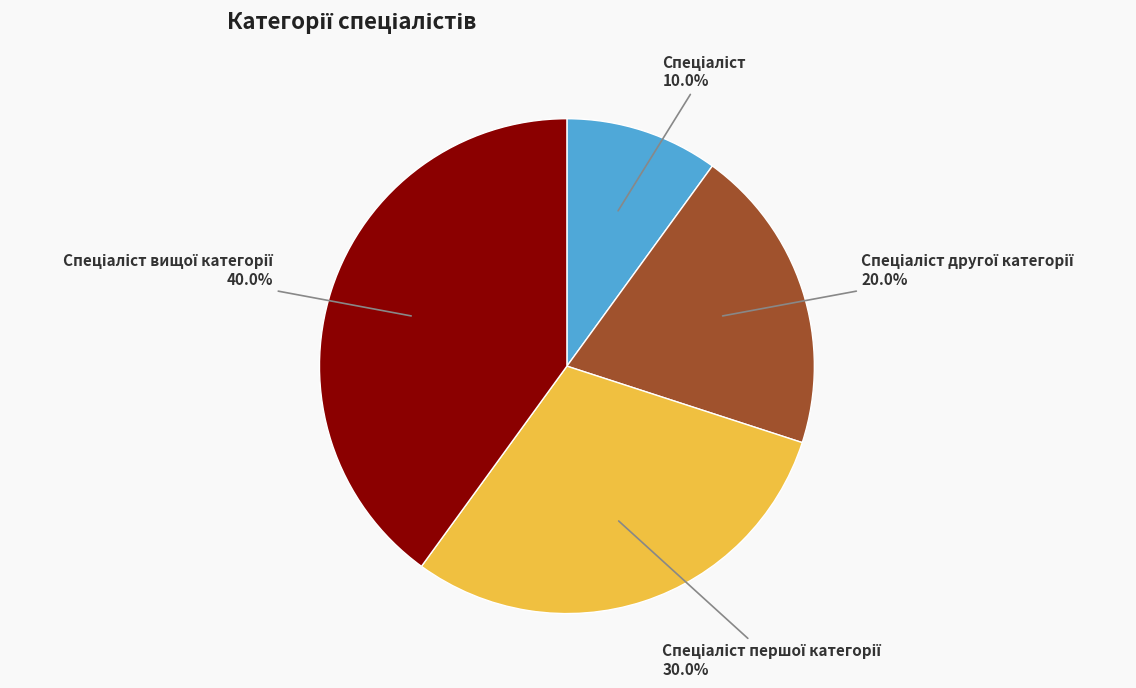

Approximately how many times larger is the value at Спеціаліст вищої категорії compared to Спеціаліст?

4.0